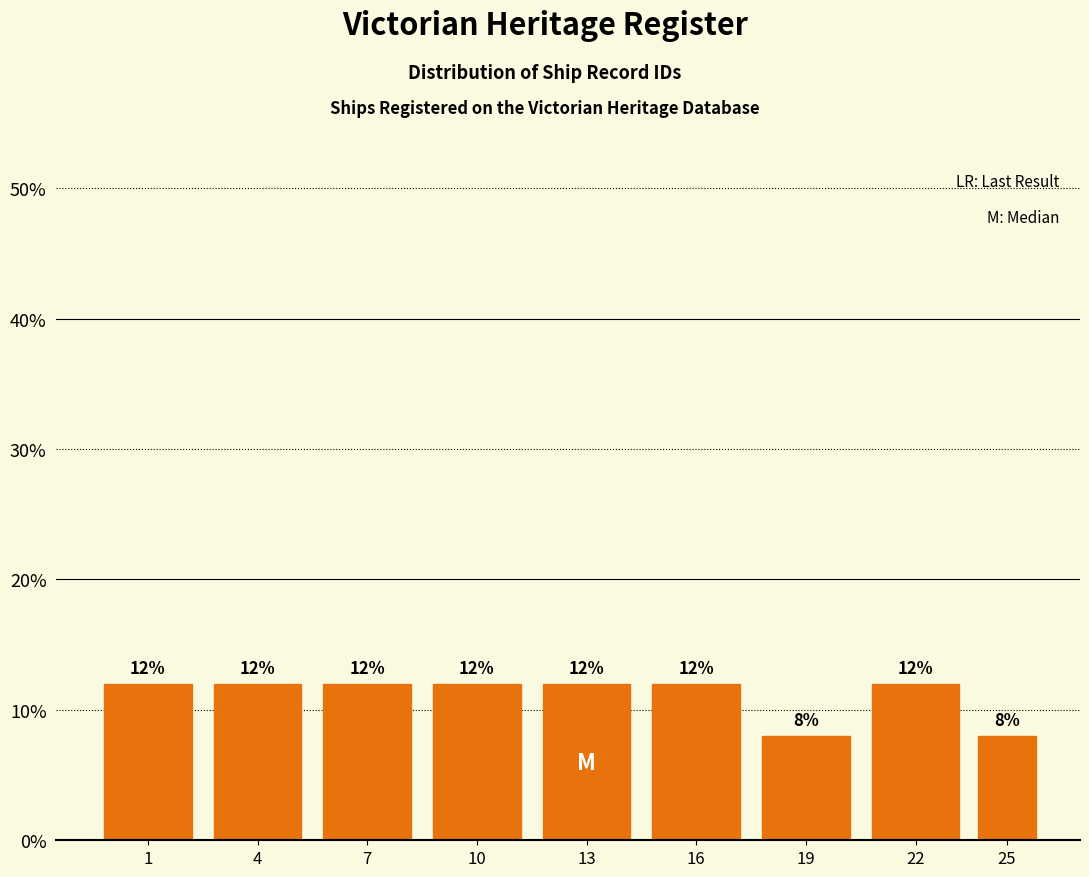

Reading left to right, transcribe all the data shown in this chart.

12	12	12	12	12	12	8	12	8